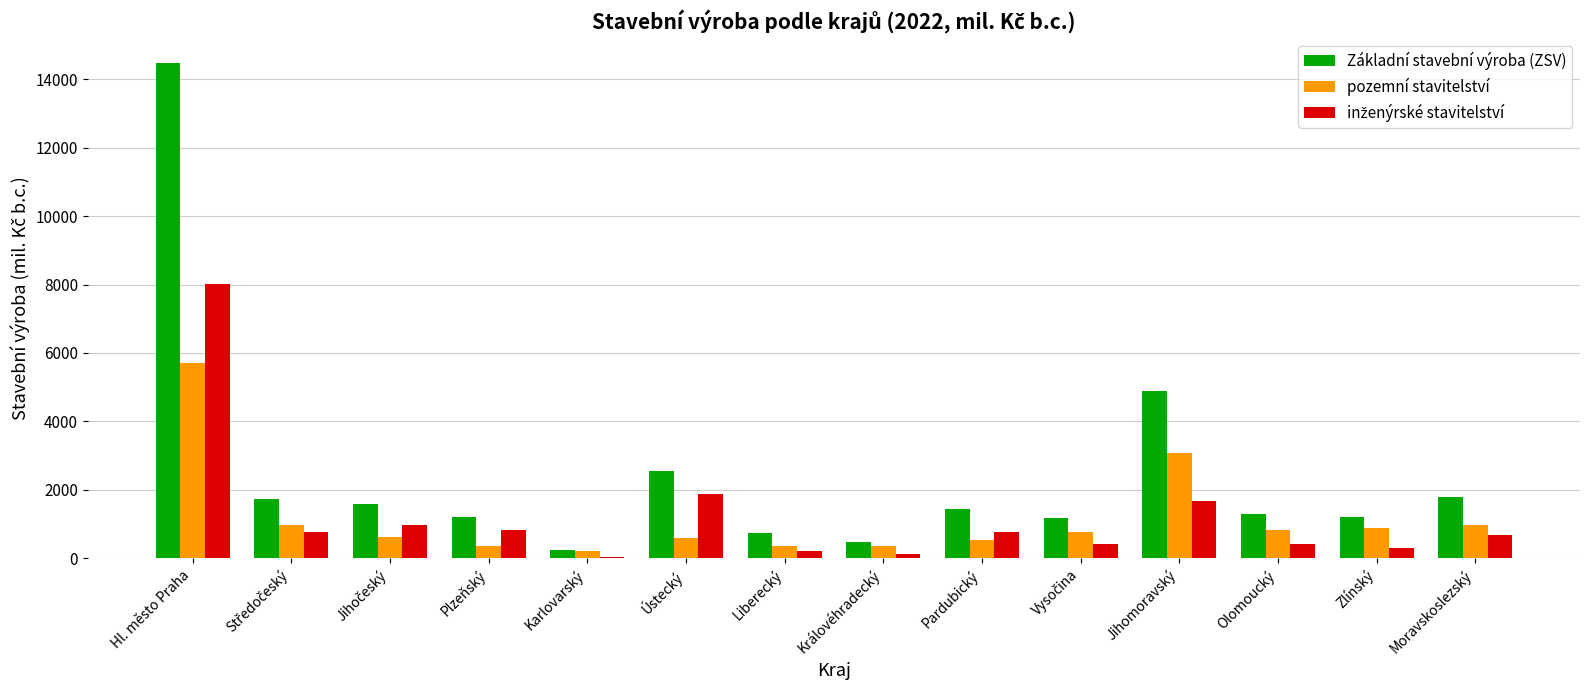

What is the maximum value shown in the chart?

14487